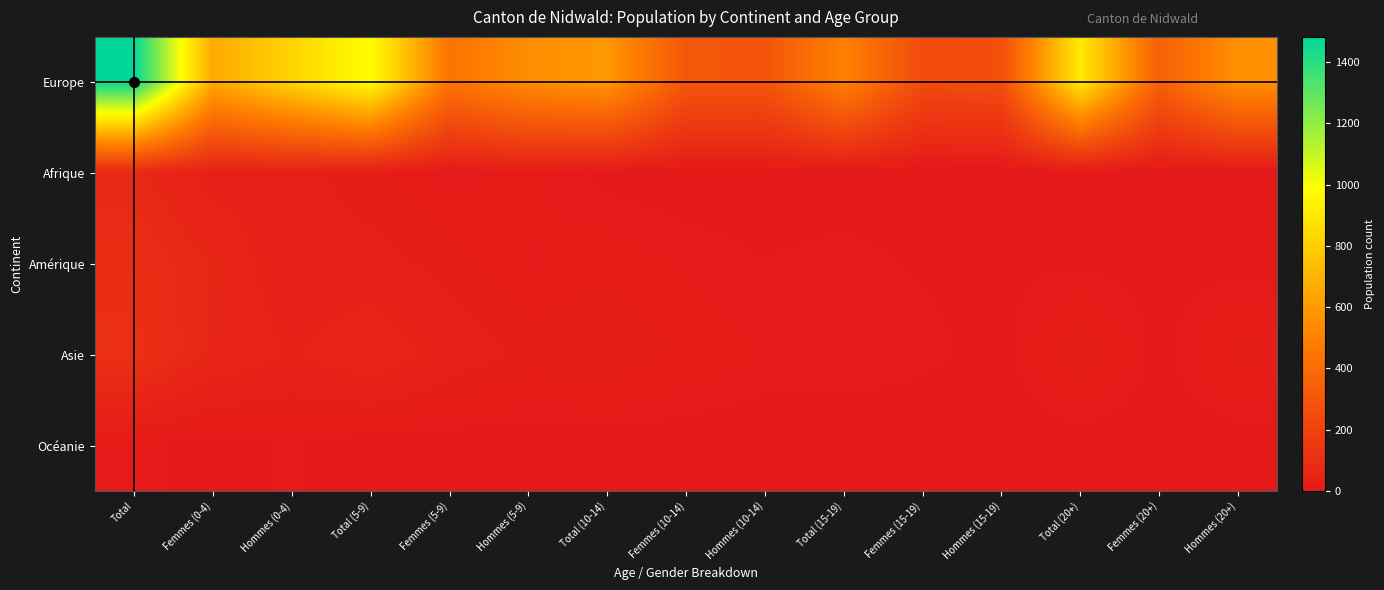

Rank the series by their maximum value, from lowest to highest.

Océanie, Afrique, Amérique, Asie, Europe